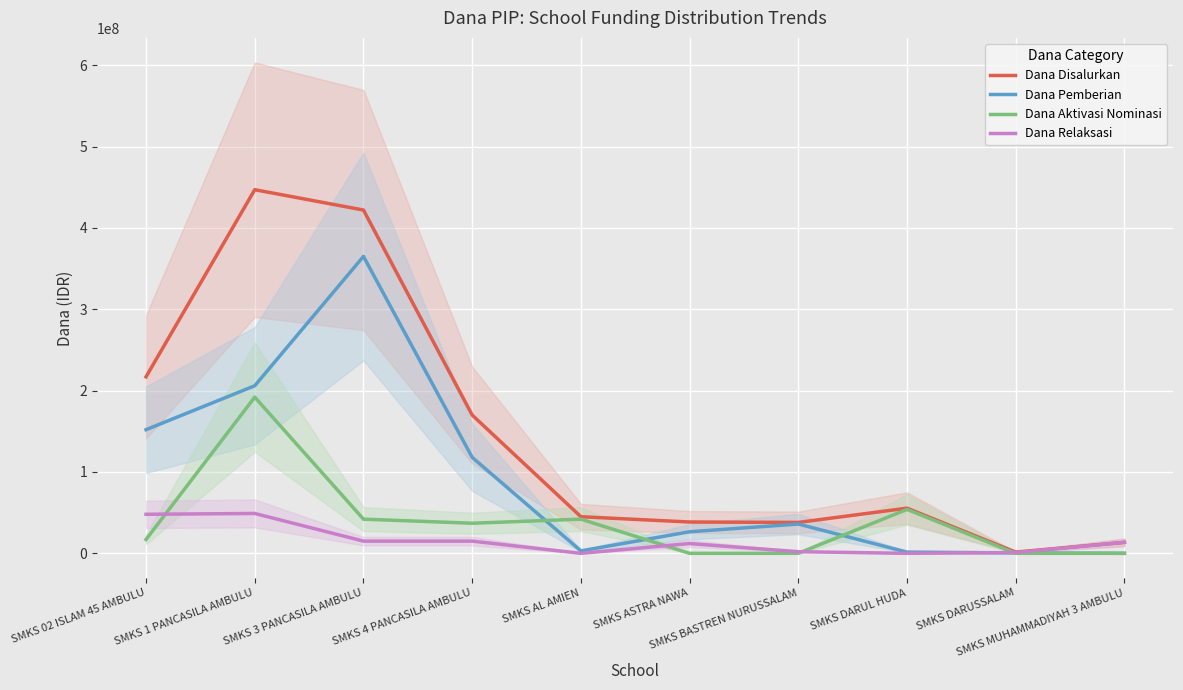

The Dana Aktivasi Nominasi series shows 20216658 at SMKS 3 PANCASILA AMBULU. True or false?

False